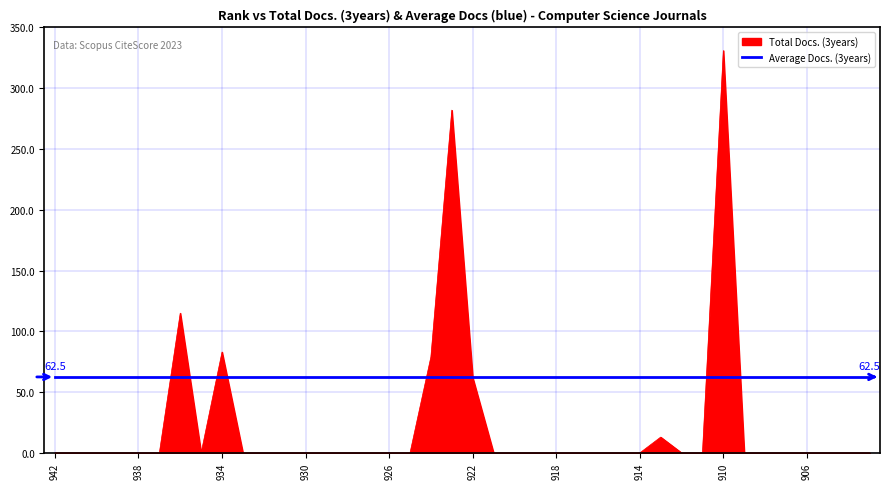

Rank the series by their maximum value, from lowest to highest.

Average Docs. (3years), Total Docs. (3years)